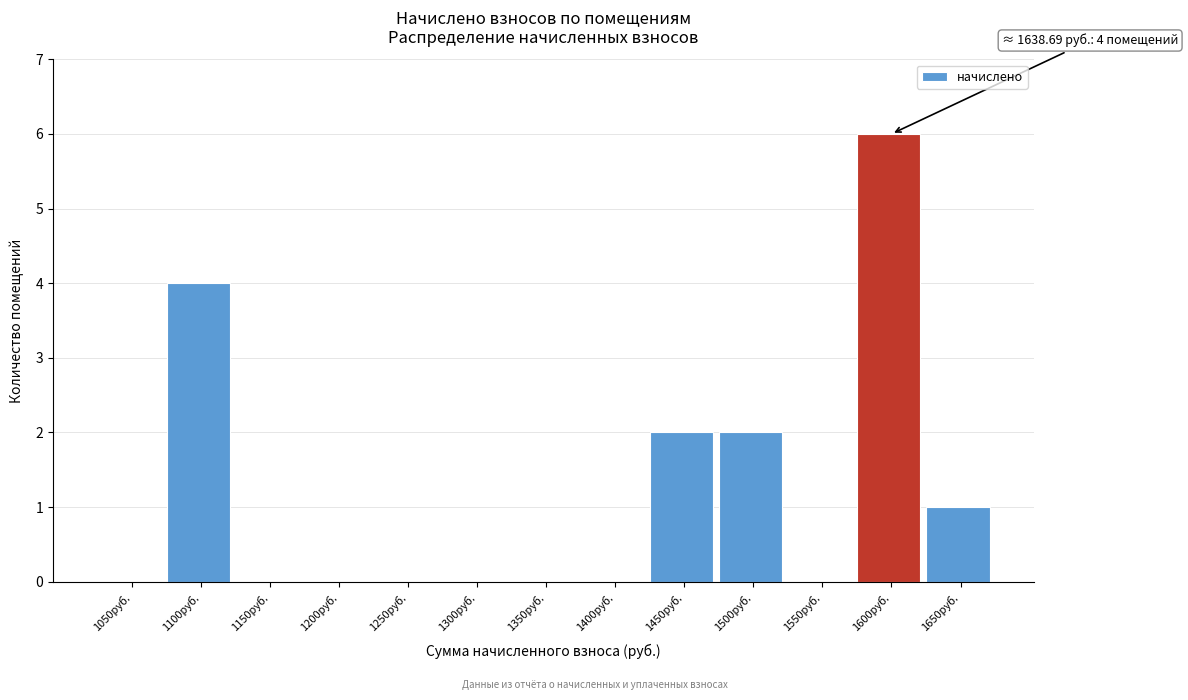

Reading left to right, transcribe all the data shown in this chart.

1050руб.=0	1100руб.=4	1150руб.=0	1200руб.=0	1250руб.=0	1300руб.=0	1350руб.=0	1400руб.=0	1450руб.=2	1500руб.=2	1550руб.=0	1600руб.=6	1650руб.=1